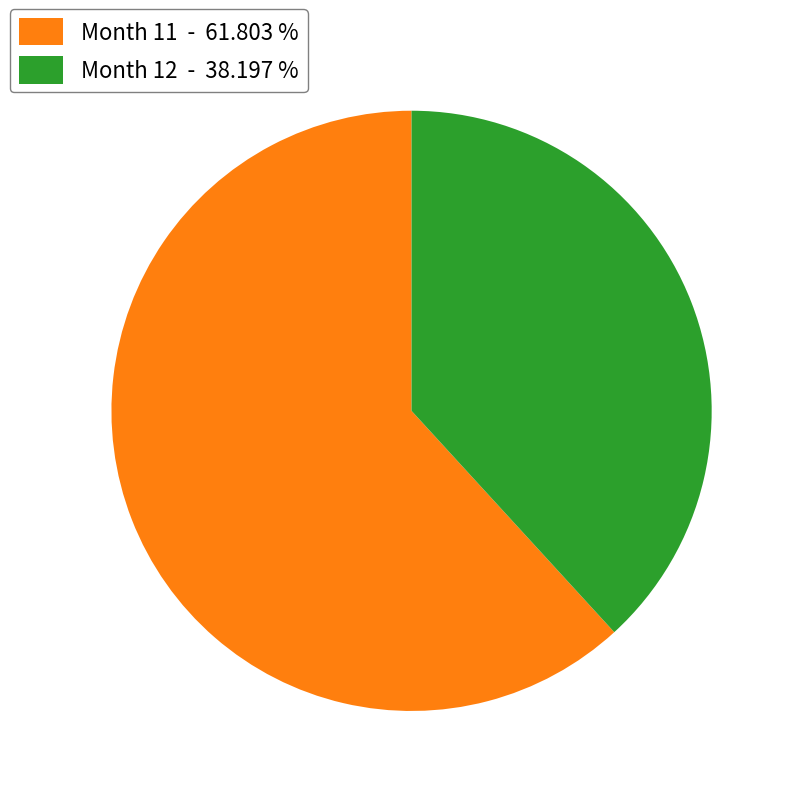

Which category has the smallest portion of the pie?

Month 12 - 38.197 %